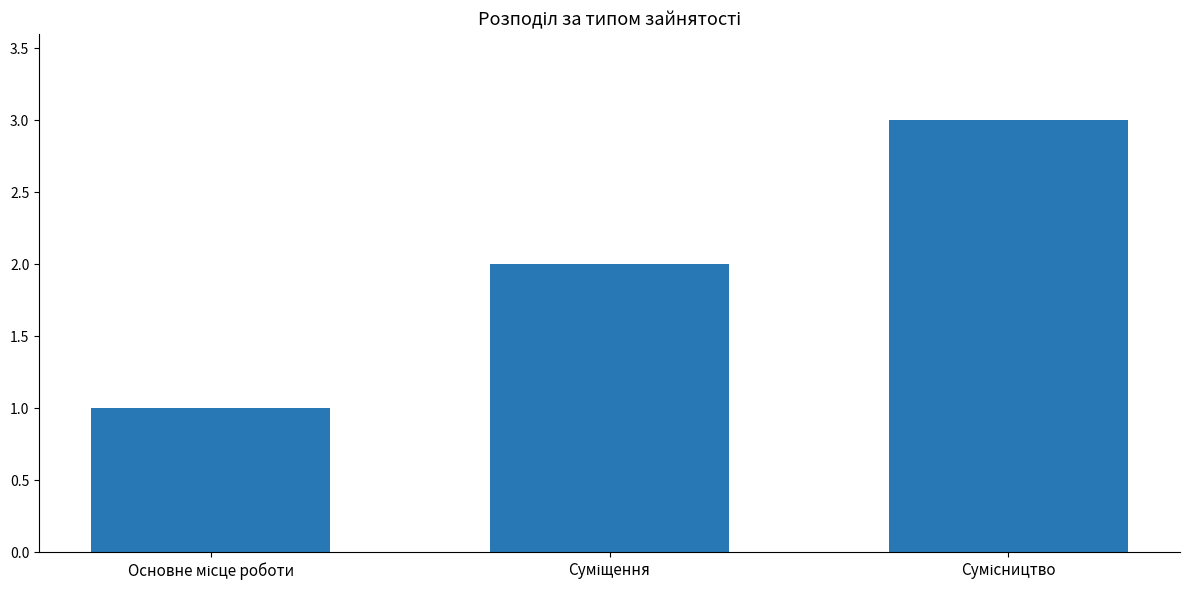

What is the greatest value displayed?

3